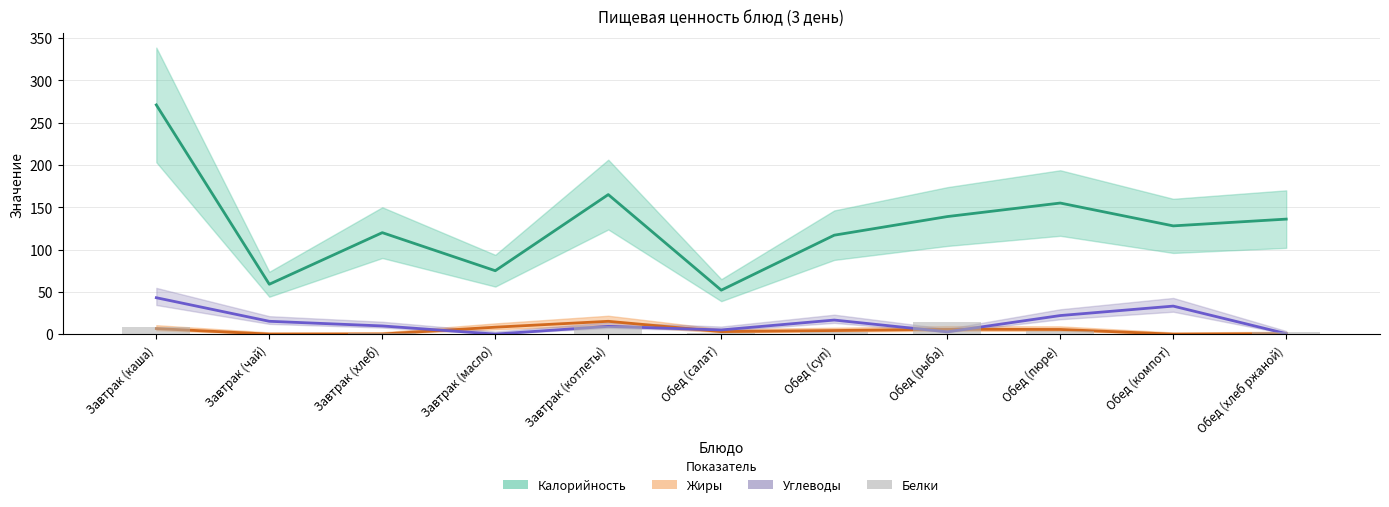

The value at Обед (пюре) is 1.8. True or false?

False